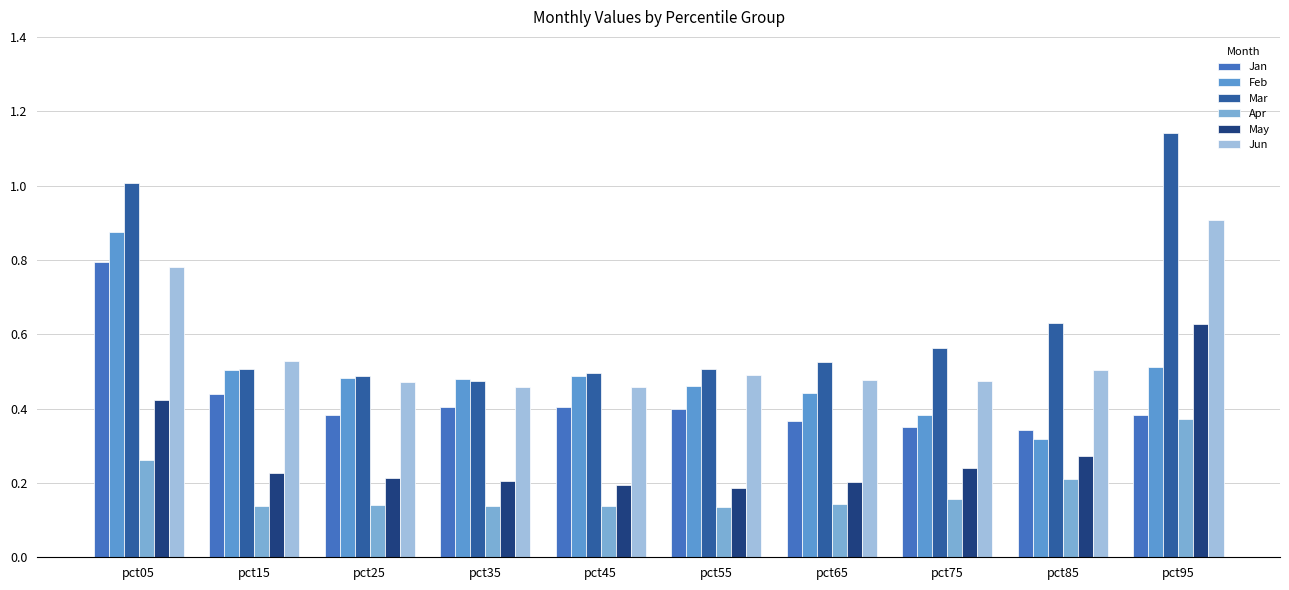

Reading left to right, list all the values displayed in this chart.

Jan: 0.8	0.4	0.4	0.4	0.4	0.4	0.4	0.3	0.3	0.4
Feb: 0.9	0.5	0.5	0.5	0.5	0.5	0.4	0.4	0.3	0.5
Mar: 1.0	0.5	0.5	0.5	0.5	0.5	0.5	0.6	0.6	1.1
Apr: 0.3	0.1	0.1	0.1	0.1	0.1	0.1	0.2	0.2	0.4
May: 0.4	0.2	0.2	0.2	0.2	0.2	0.2	0.2	0.3	0.6
Jun: 0.8	0.5	0.5	0.5	0.5	0.5	0.5	0.5	0.5	0.9